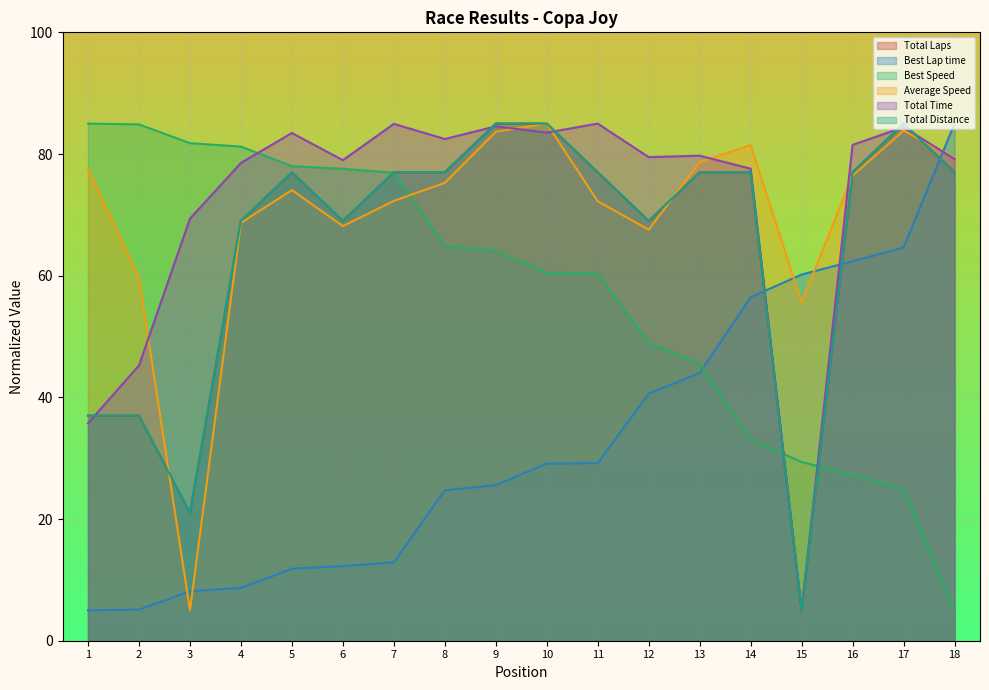

Reading right to left, list all the values displayed in this chart.

Total Laps: 77.0	85.0	77.0	5.0	77.0	77.0	69.0	77.0	85.0	85.0	77.0	77.0	69.0	77.0	69.0	21.0	37.0	37.0
Best Lap time: 85.0	64.6	62.4	60.2	56.5	44.0	40.6	29.2	29.1	25.6	24.7	12.9	12.3	11.8	8.7	8.1	5.1	5.0
Best Speed: 5.0	25.0	27.2	29.4	33.1	45.5	48.9	60.4	60.5	64.1	64.9	76.9	77.6	78.0	81.2	81.8	84.9	85.0
Average Speed: 79.4	83.8	76.4	55.6	81.5	78.7	67.6	72.2	85.0	83.7	75.3	72.3	68.1	74.1	68.7	5.0	59.7	77.5
Total Time: 79.2	84.4	81.5	5.0	77.6	79.7	79.5	85.0	83.5	84.6	82.5	85.0	79.0	83.5	78.5	69.4	45.3	35.7
Total Distance: 77.0	85.0	77.0	5.0	77.0	77.0	69.0	77.0	85.0	85.0	77.0	77.0	69.0	77.0	69.0	21.0	37.0	37.0